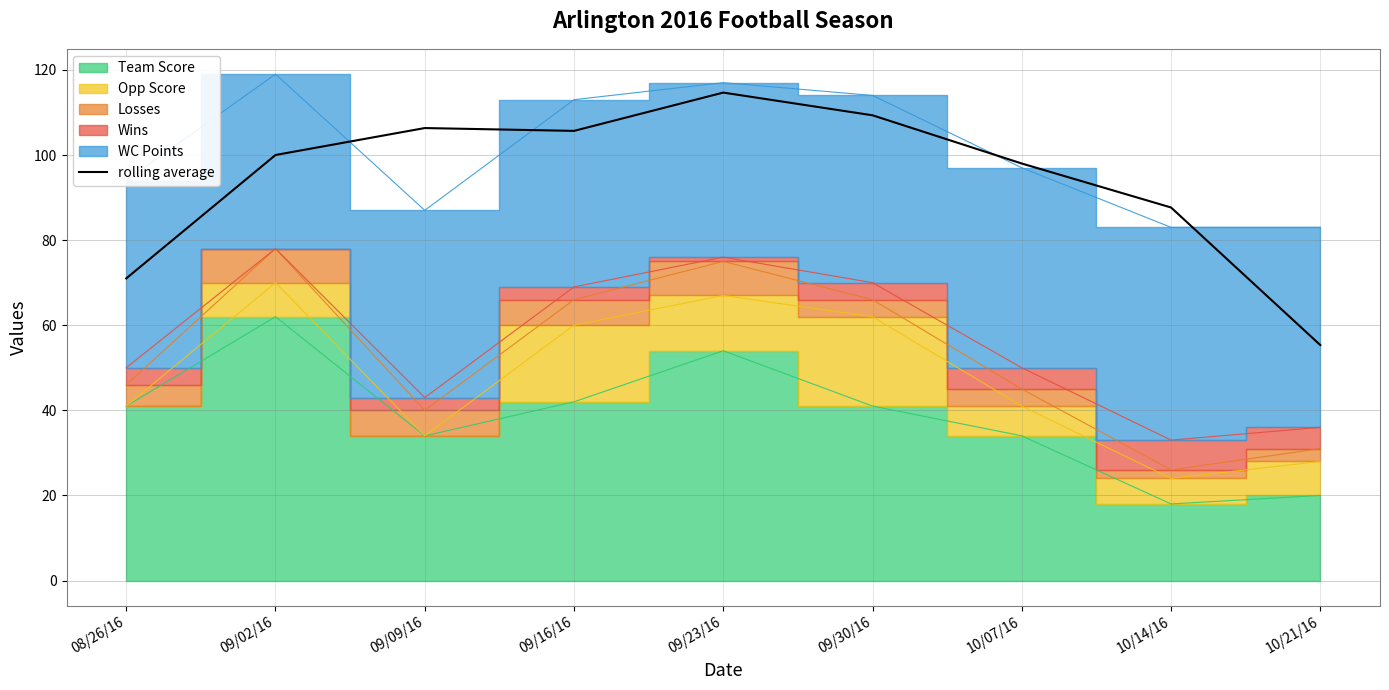

What is the change in value from 09/09/16 to 10/14/16?

-18.7